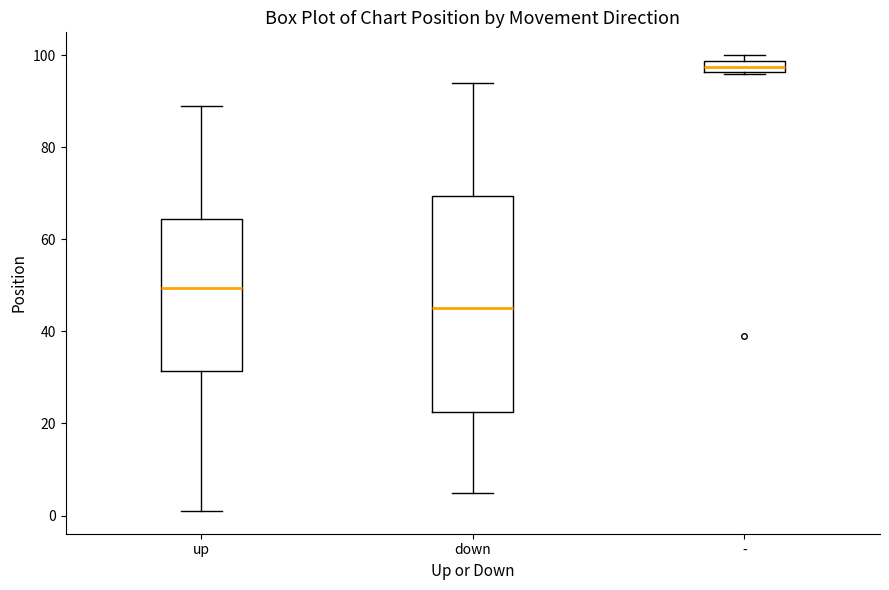

Which box is the tallest, from its lower edge to its upper edge?

down